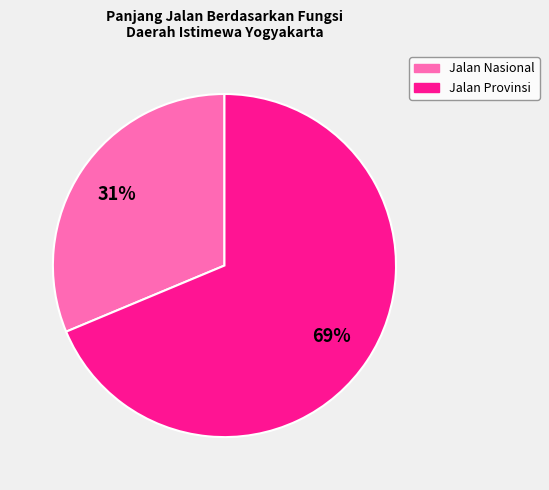

Which has a higher value, Jalan Provinsi or Jalan Nasional?

Jalan Provinsi